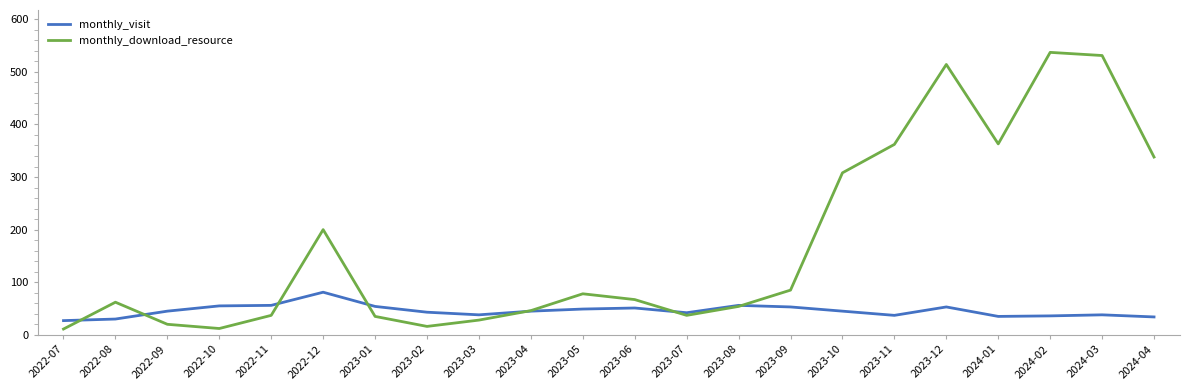

Rank the series by their maximum value, from lowest to highest.

monthly_visit, monthly_download_resource